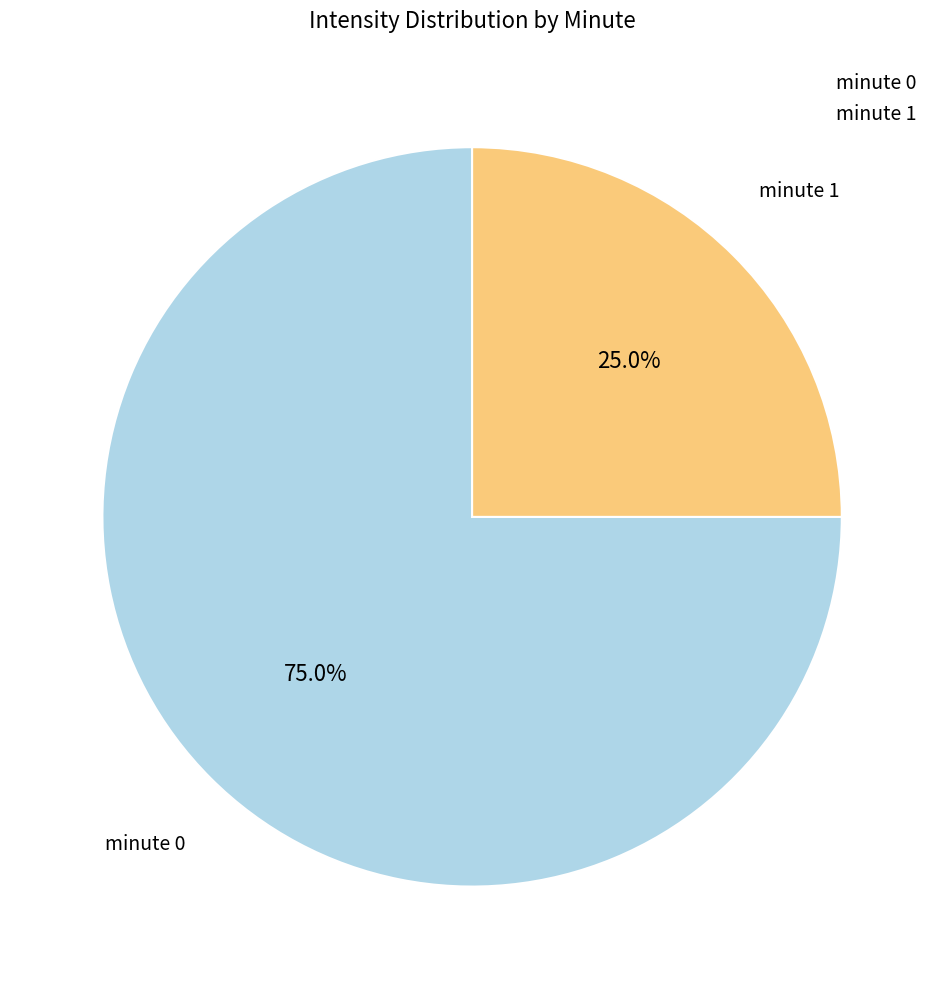

To the nearest percent, what portion does minute 0 represent?

75%